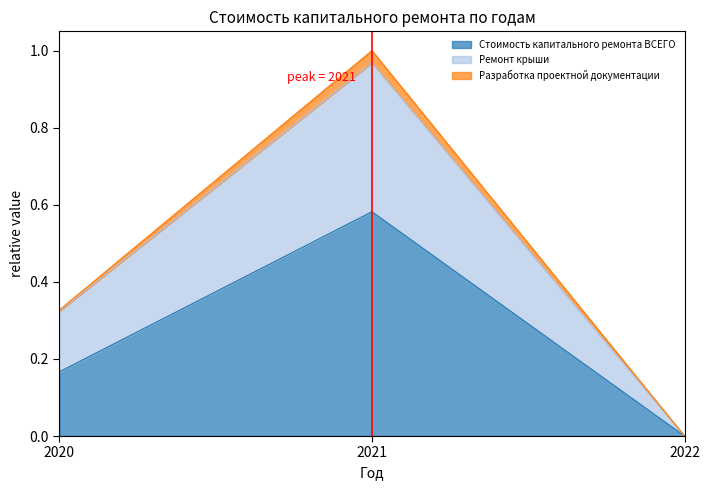

Which category has the highest value in the Ремонт крыши series?

2021